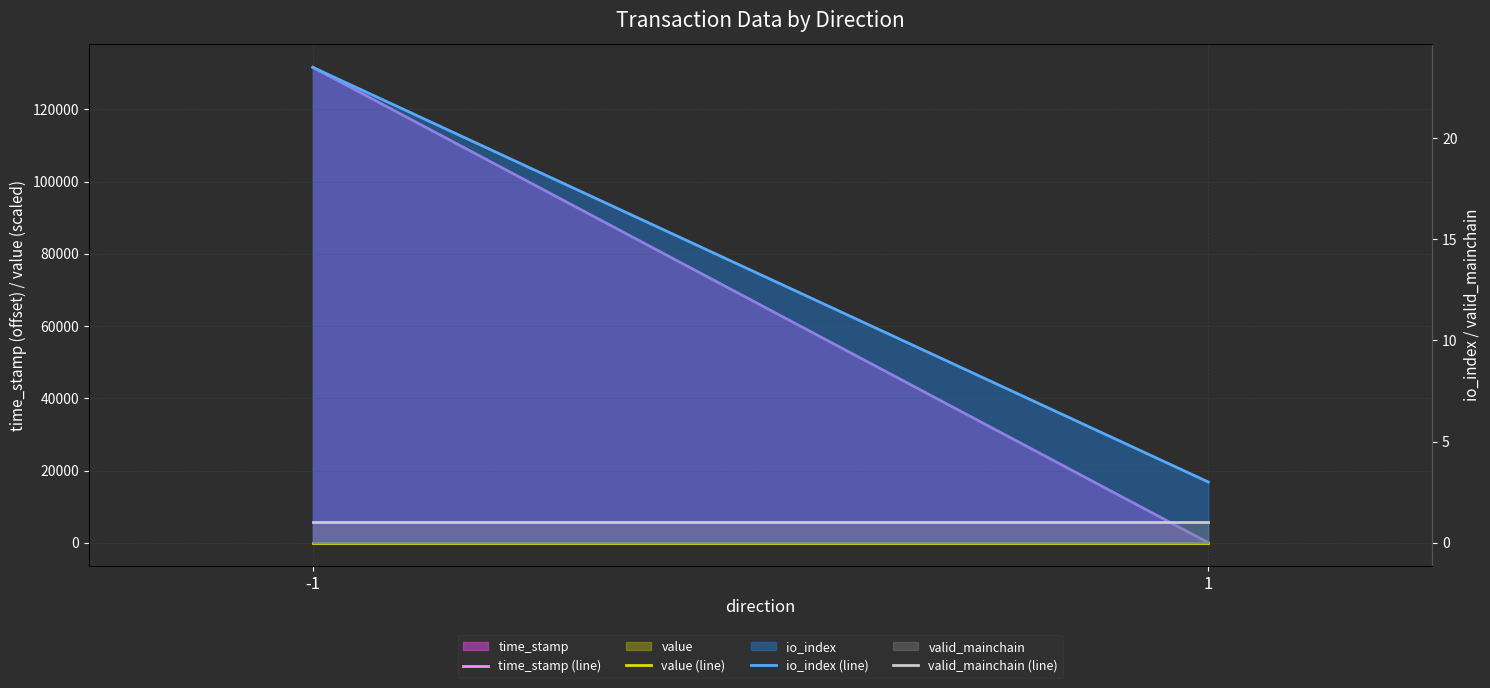

What is the difference between the highest and lowest values at -1?

131659.5